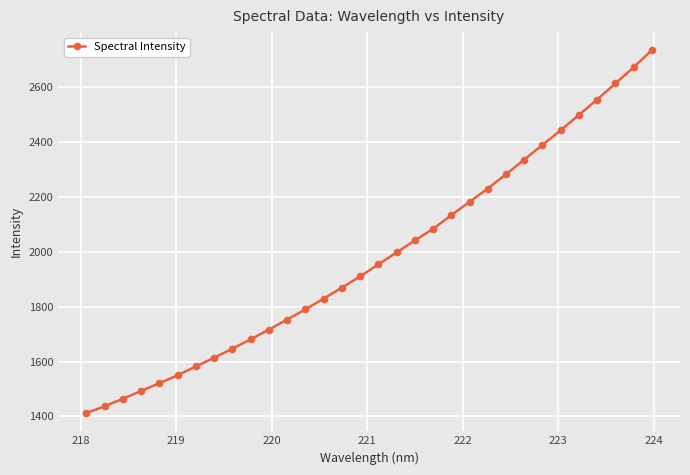

What is the value of the 17th point from the left?

1953.9